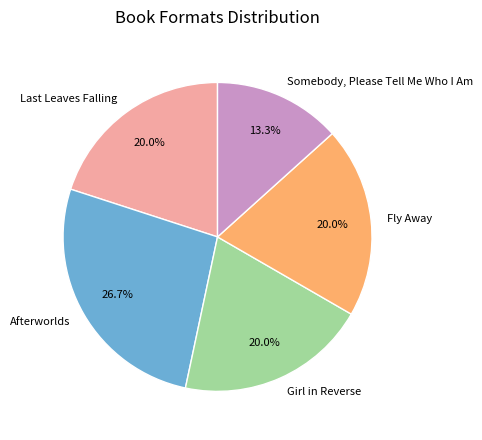

What percentage do Girl in Reverse and Fly Away together represent?

40.0%